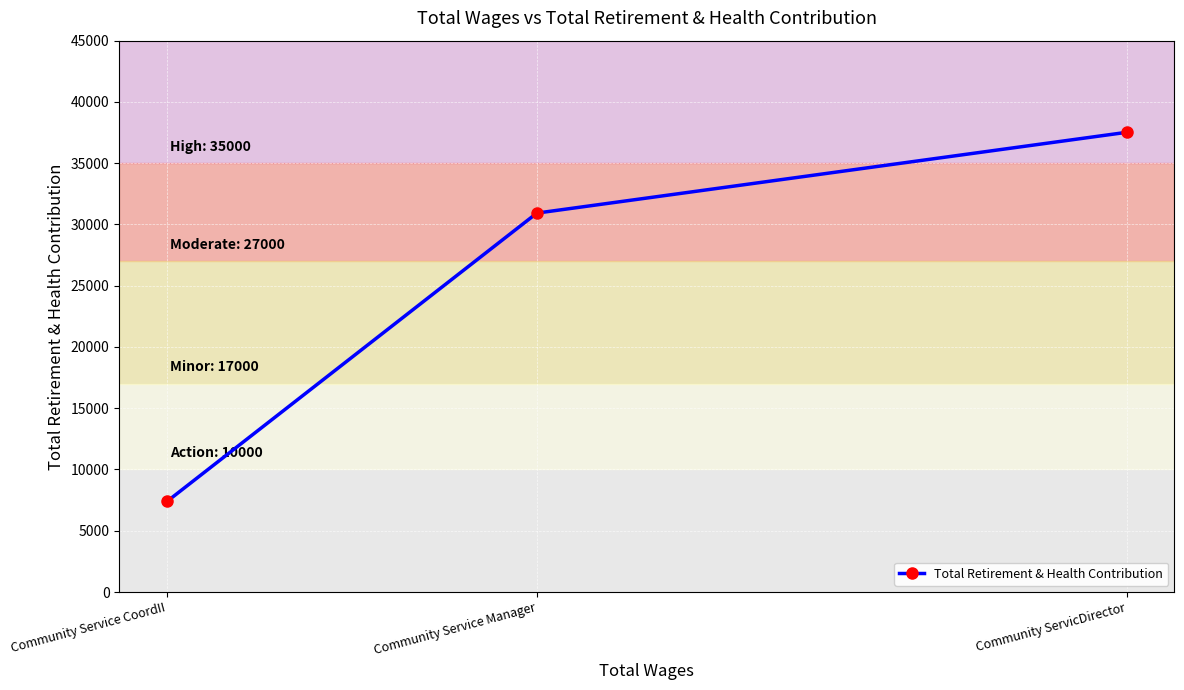

Rank the categories by value from lowest to highest.

Community Service CoordII, Community Service Manager, Community ServicDirector